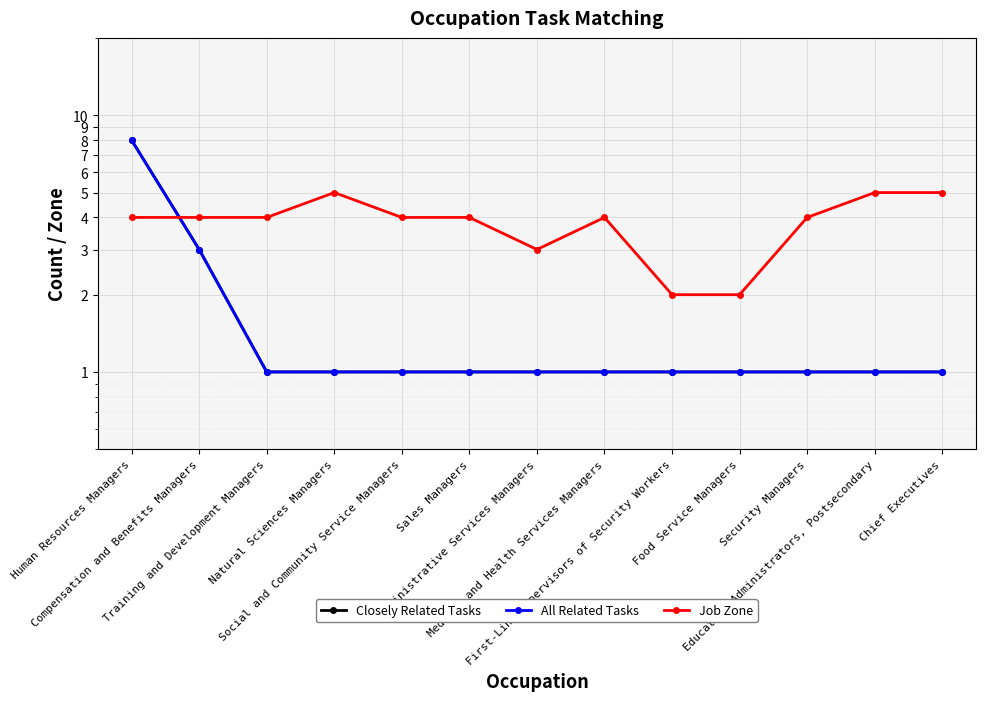

Is it true that Closely Related Tasks equals 1 at Medical and Health Services Managers?

False